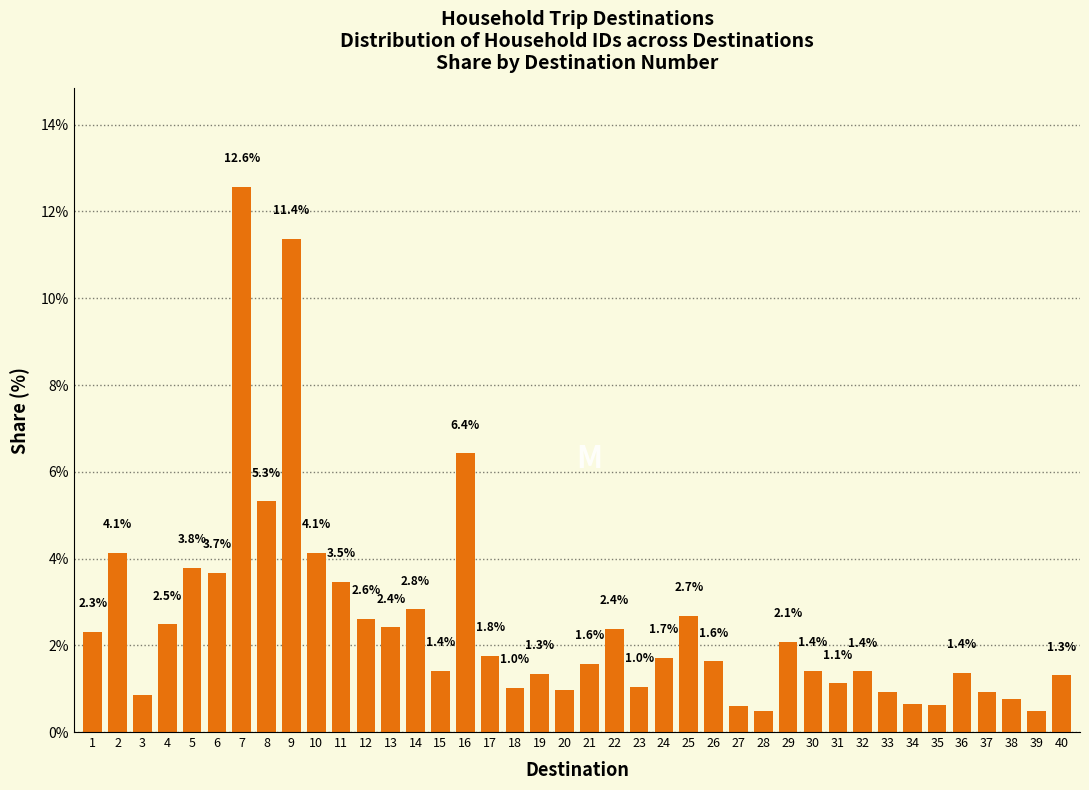

Which has a higher value, 30 or 36?

30